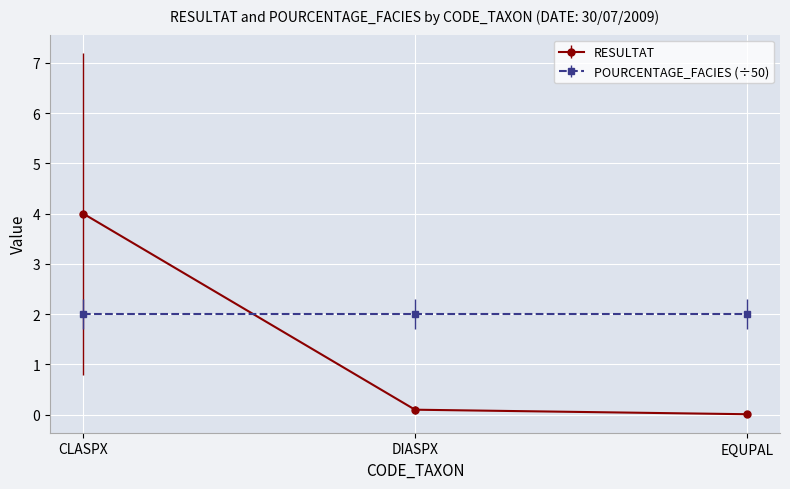

Read the RESULTAT value at CLASPX.

4.0